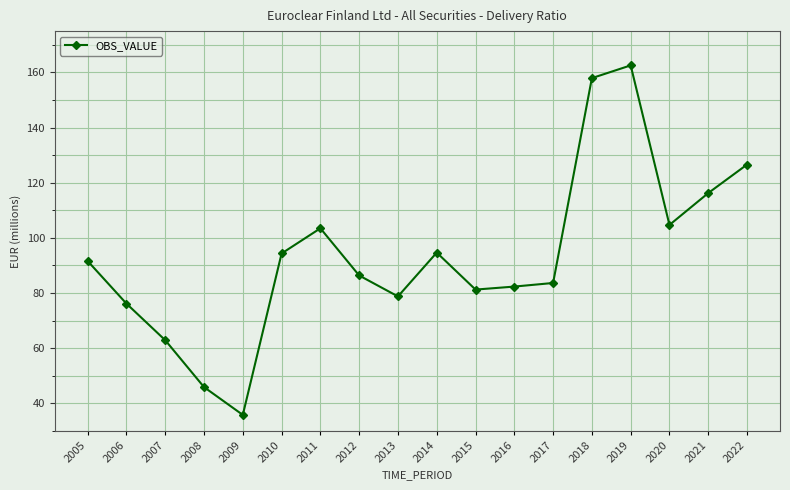

Is it true that the value at 2011 is 43.5?

False